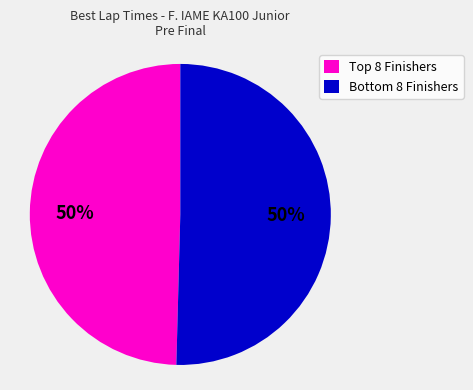

Count the number of slices in the pie.

2